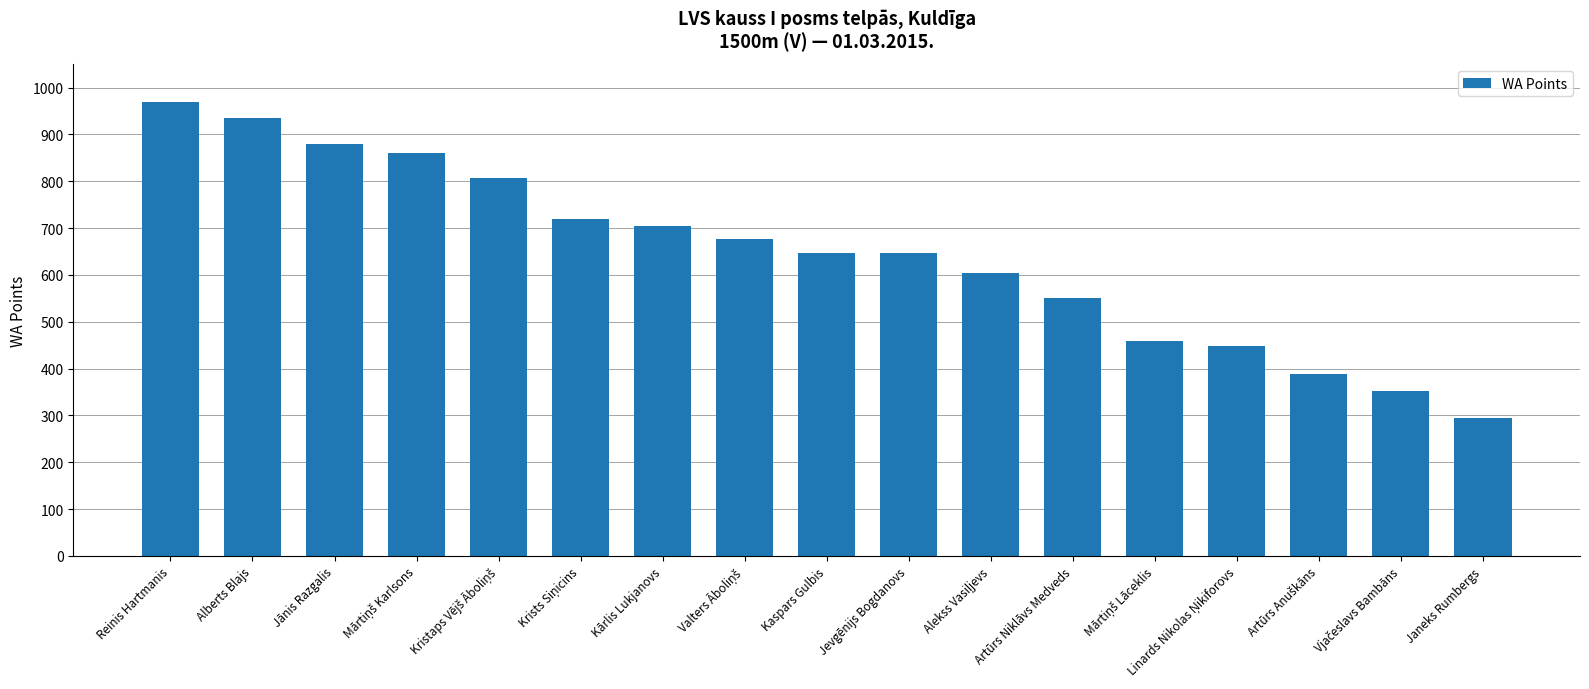

What is the value of the 16th bar from the left?

353